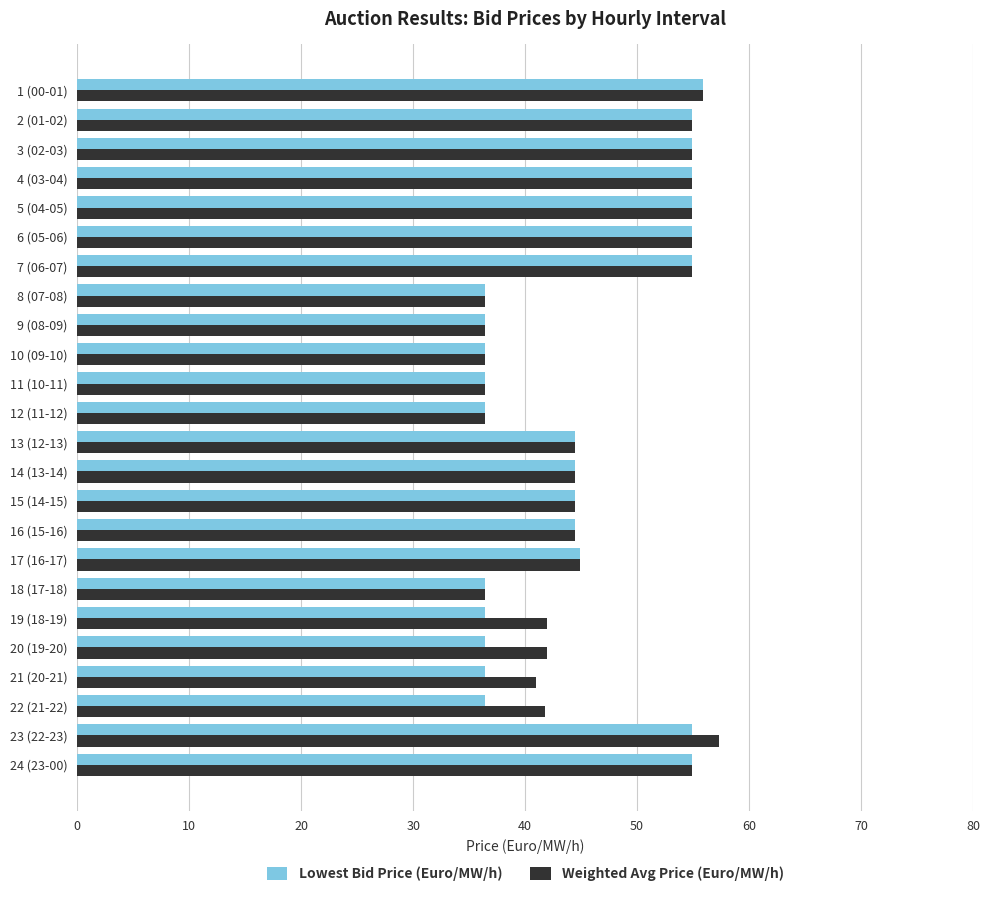

What is the difference between the second highest and minimum values in the Lowest Bid Price (Euro/MW/h) series?

18.5